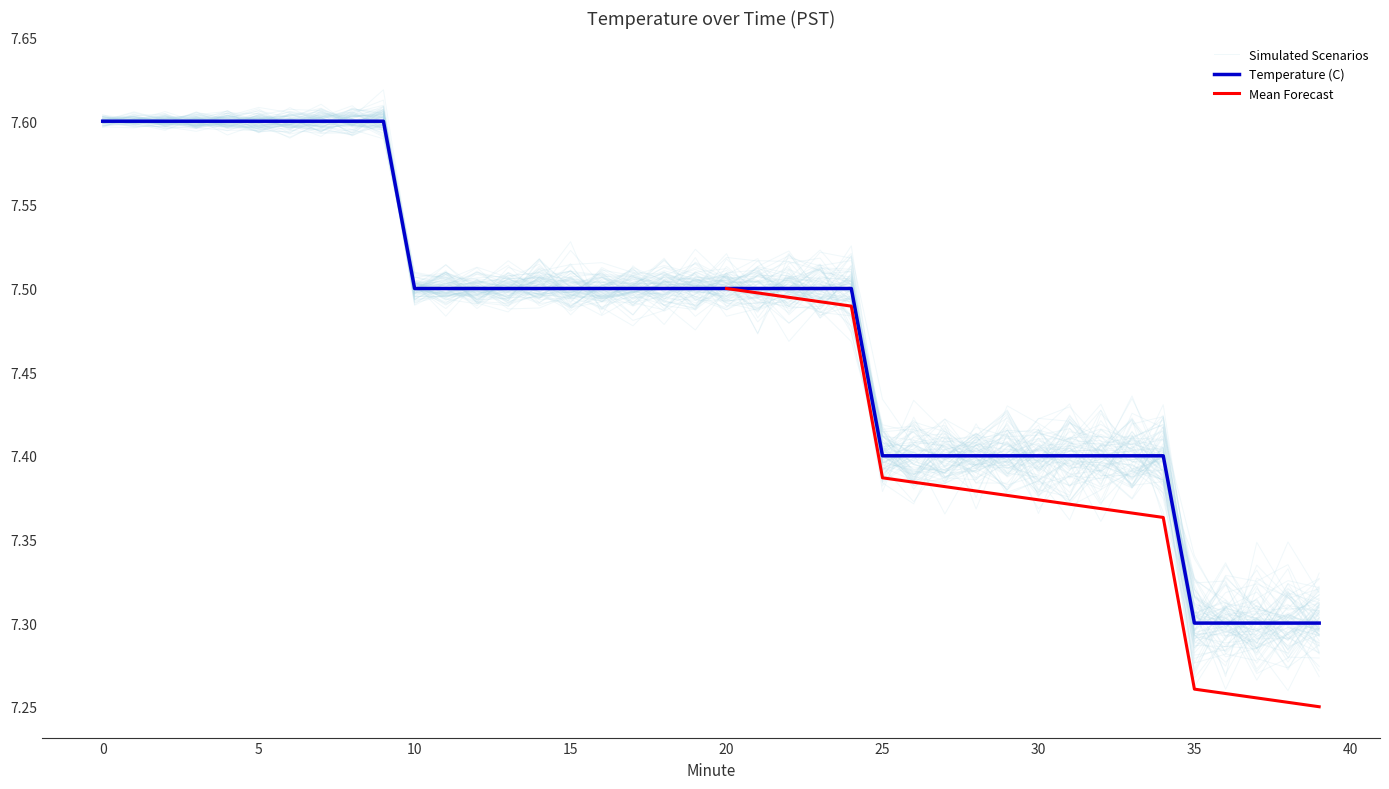

What value does the data have at 30?

7.4